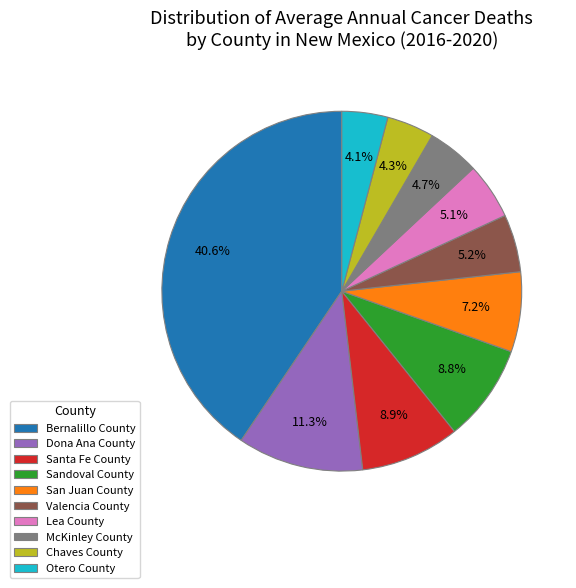

True or false: Lea County accounts for 5% of the total.

True